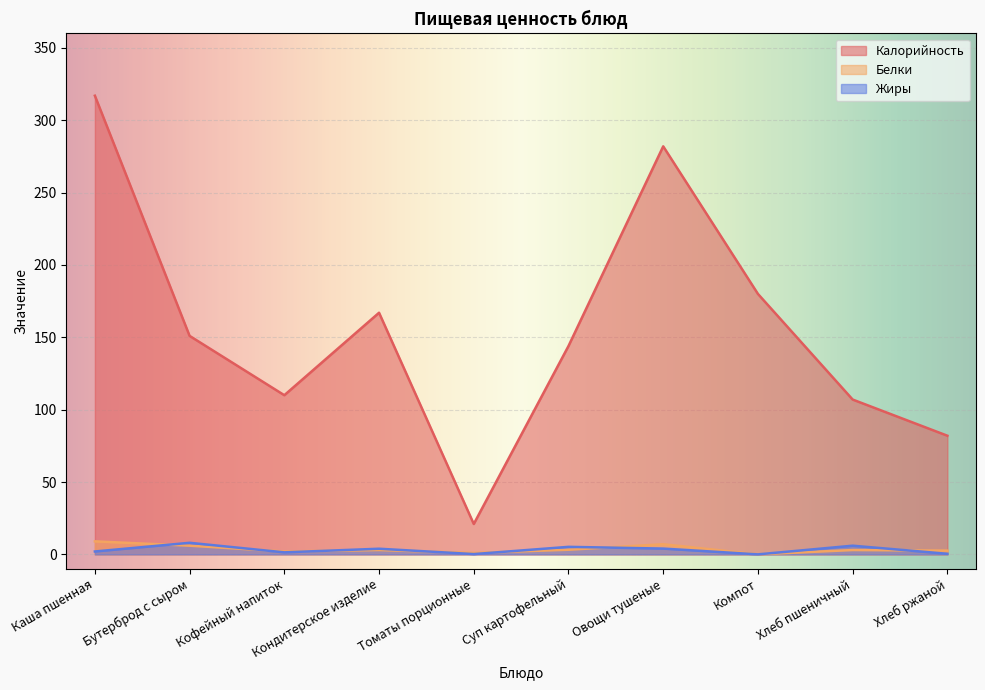

Which has a higher value, Томаты порционные or Компот?

Компот